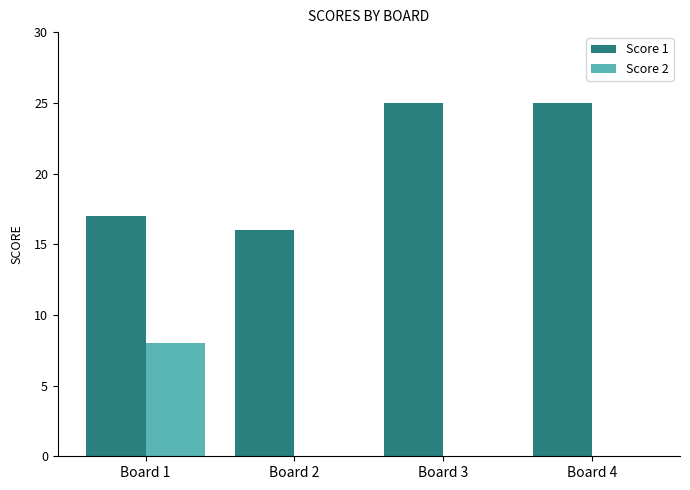

What are all the series names shown in the legend?

Score 1, Score 2